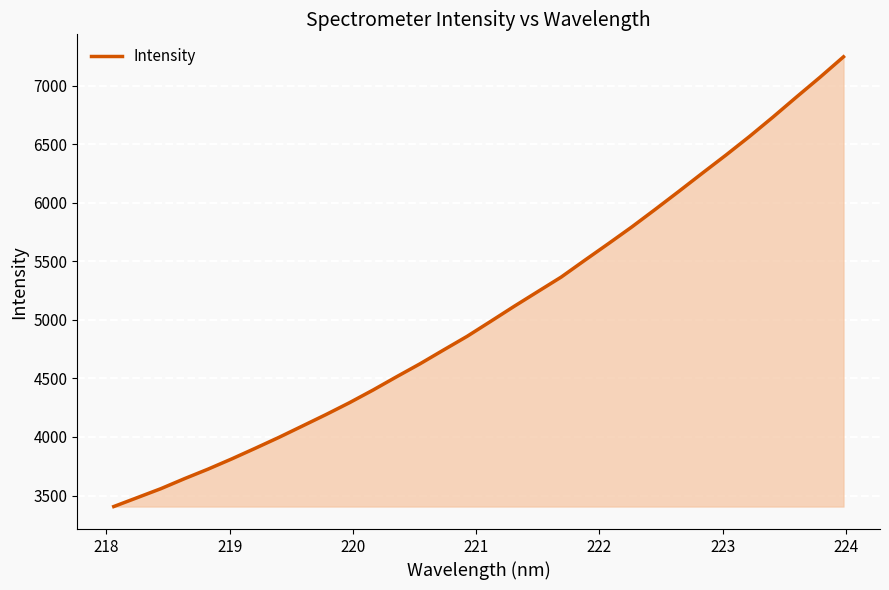

What is the minimum value shown in the chart?

3406.3